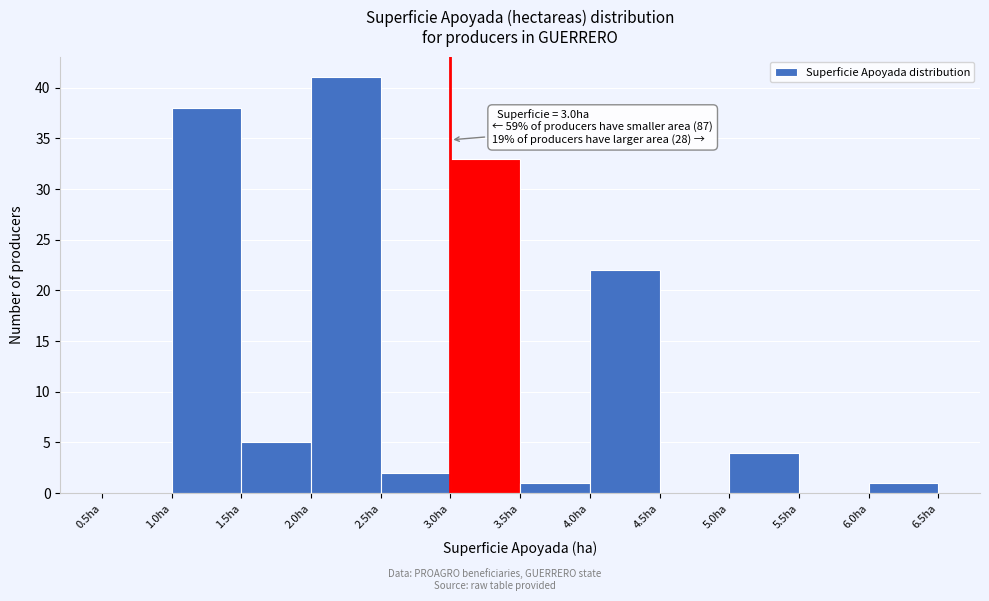

Which range on the x-axis has the tallest bar?

2.0 to 2.5